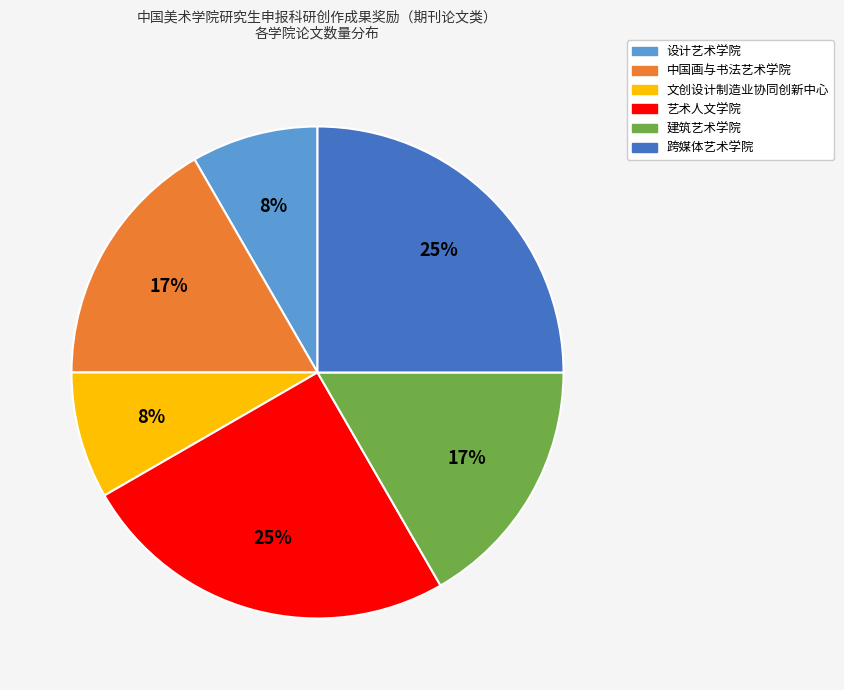

To the nearest percent, what portion does 设计艺术学院 represent?

8%